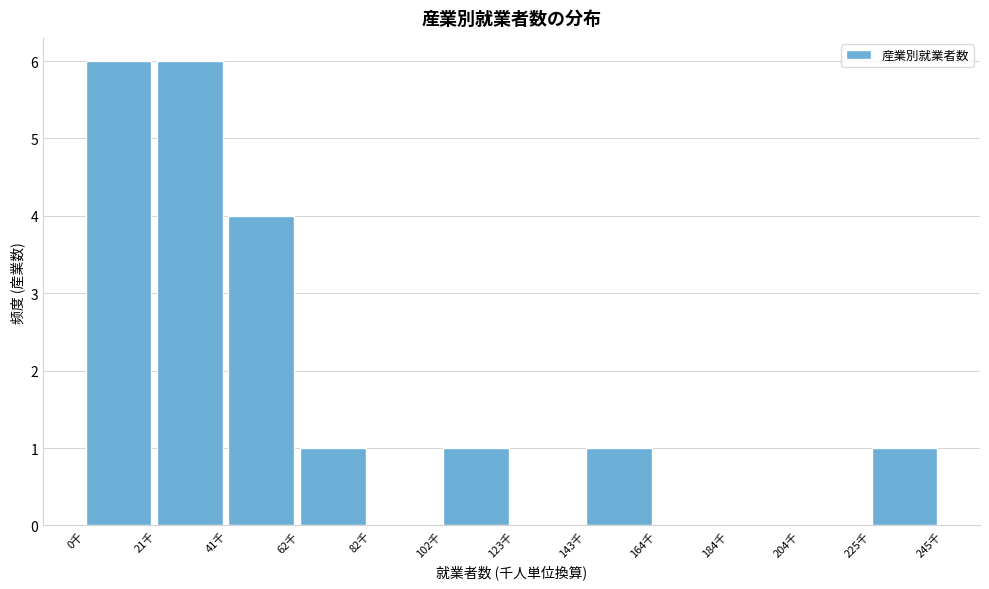

How tall is the bar that spans 60 to 80 on the x-axis? Neither the bar edges nor the heights are printed on the chart, so give them approximately, as read against the axes.

1